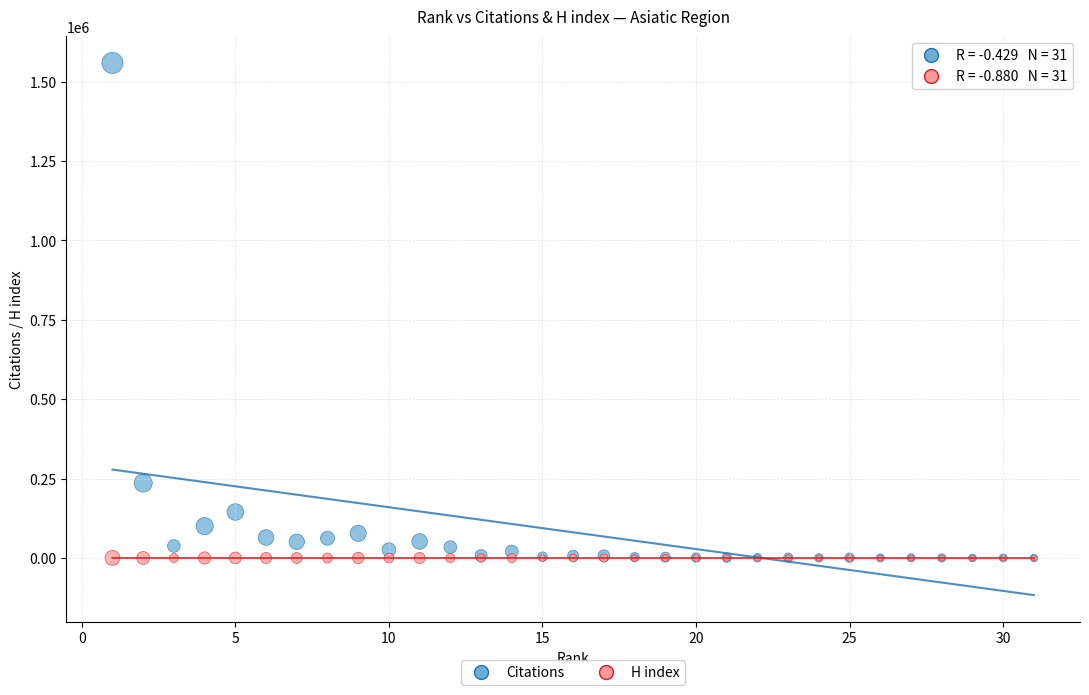

In the Citations series, what Y value is closest to 779480?

236294